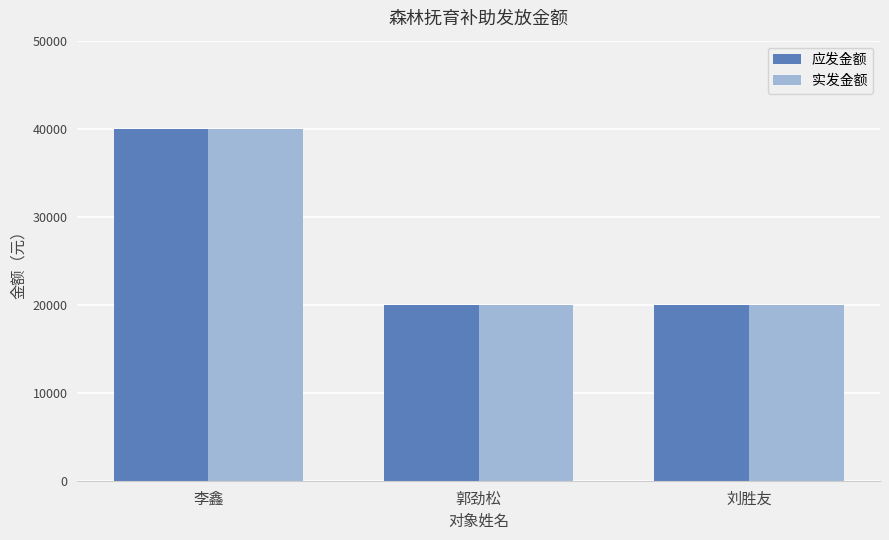

The value of 实发金额 at 郭劲松 is 20000. True or false?

True